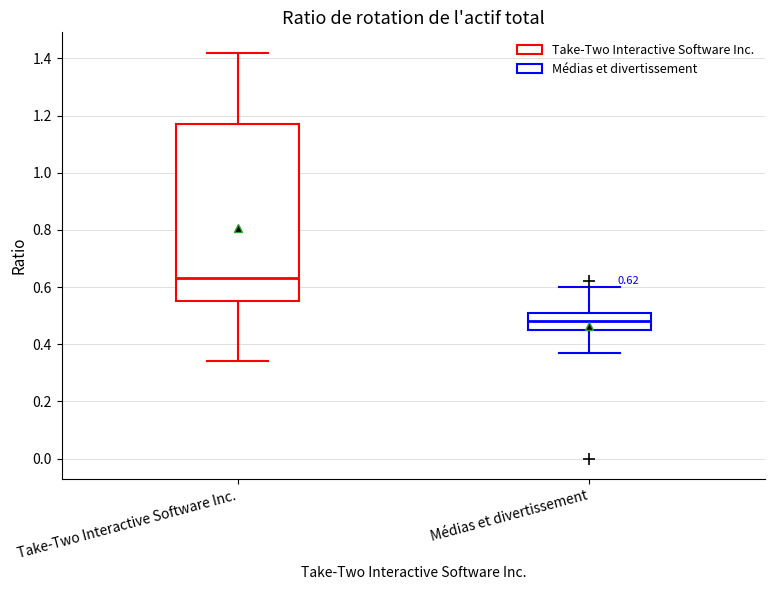

Which box is the tallest, from its lower edge to its upper edge?

Take-Two Interactive Software Inc.